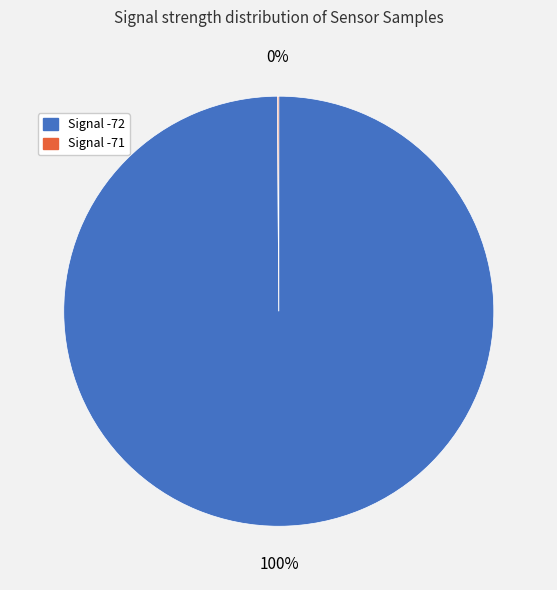

What is the majority slice?

Signal -72